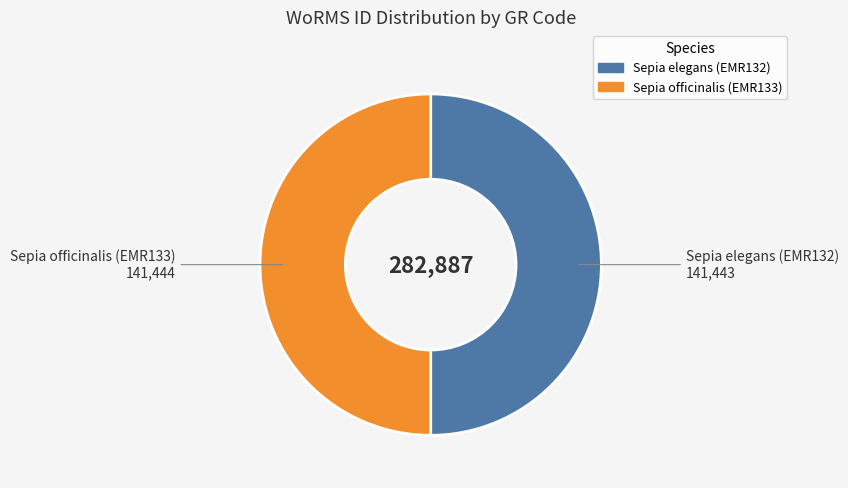

Is the sum of Sepia officinalis (EMR133) and Sepia elegans (EMR132) greater than half?

Yes